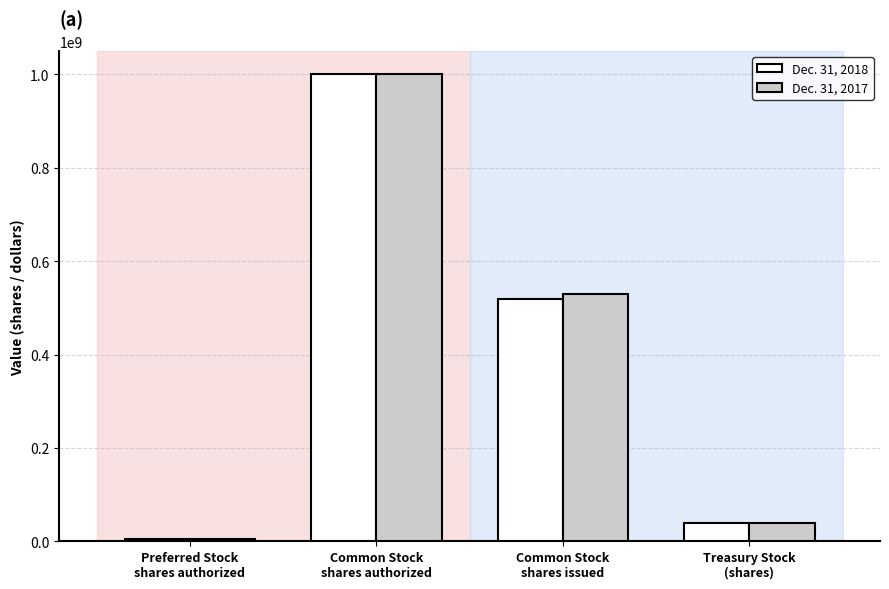

What position from the right is Common Stock
shares issued?

2